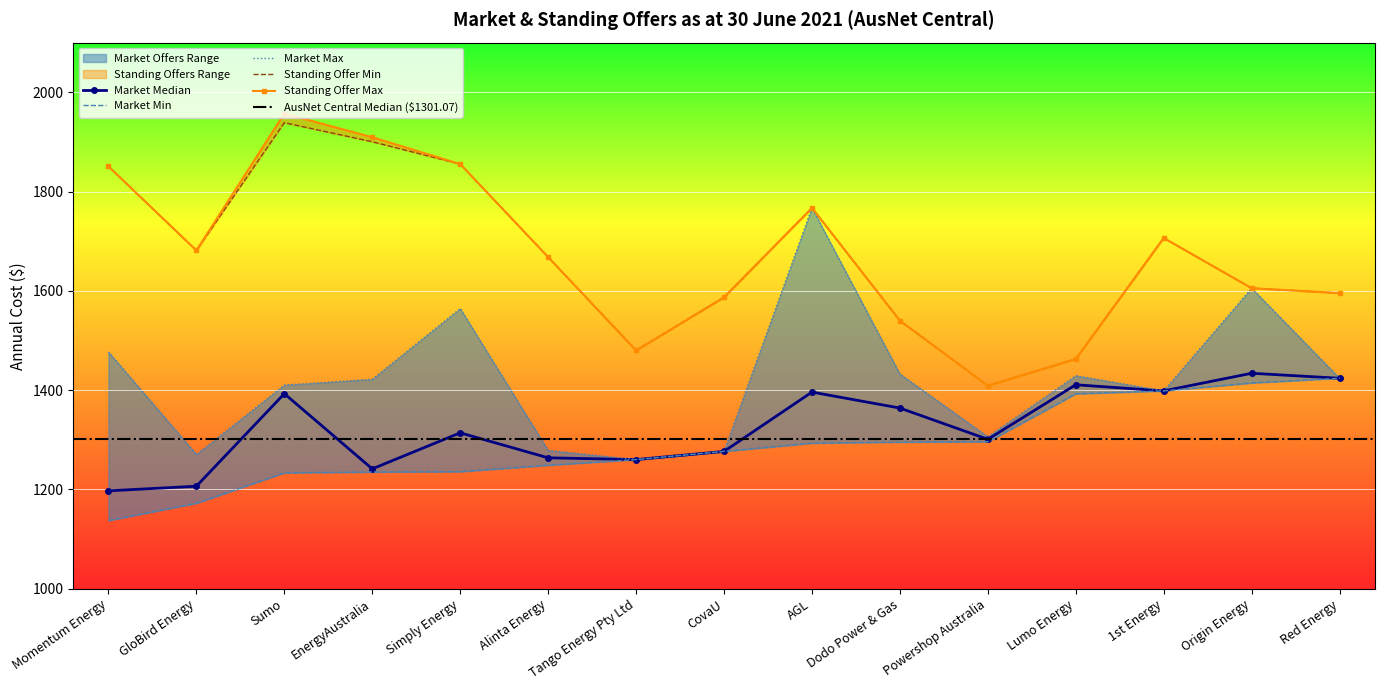

Which series has the largest range (max minus min)?

Standing Offer Max